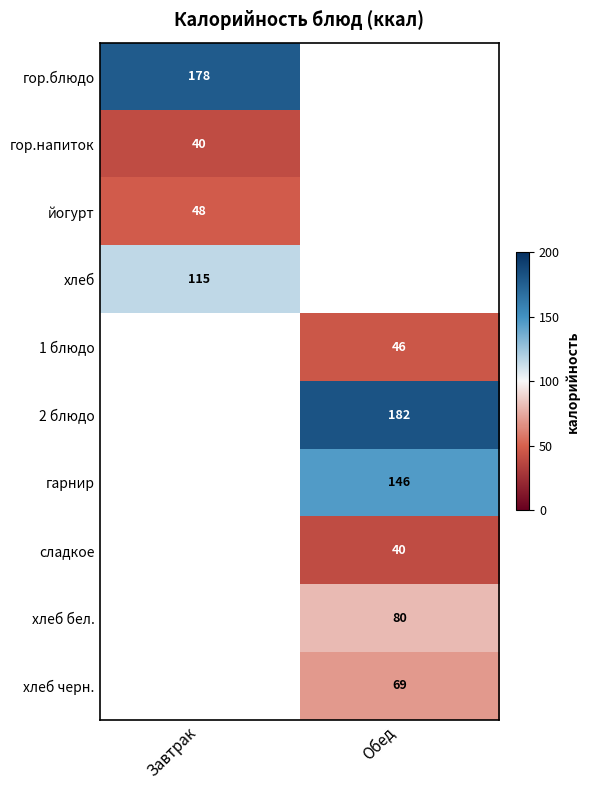

True or false: гор.блюдо has a value of 178 at Завтрак.

True